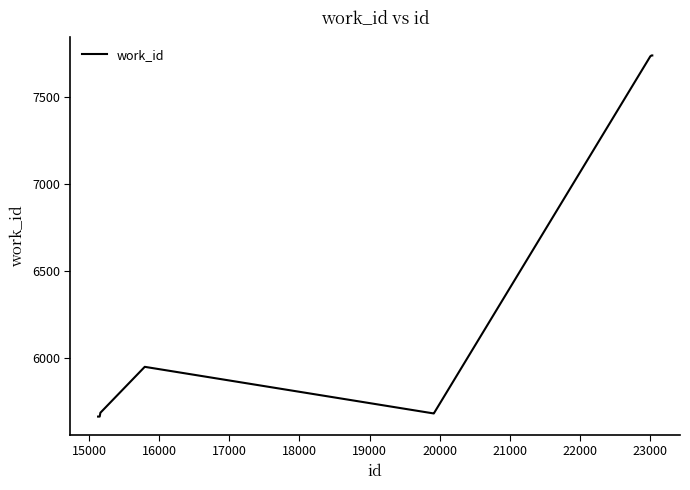

What is the difference between the maximum and minimum values?

2076